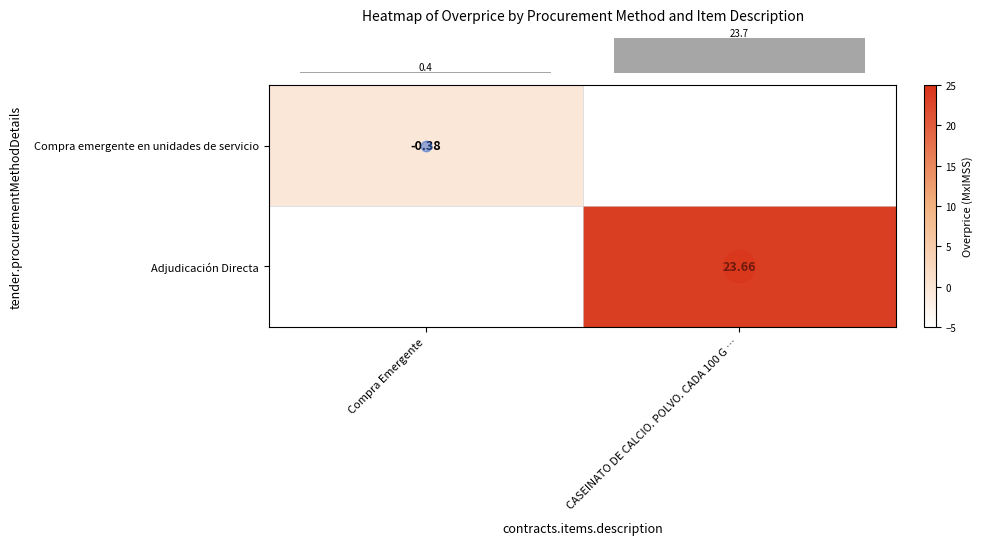

At how many categories does at least one series exceed 13?

1